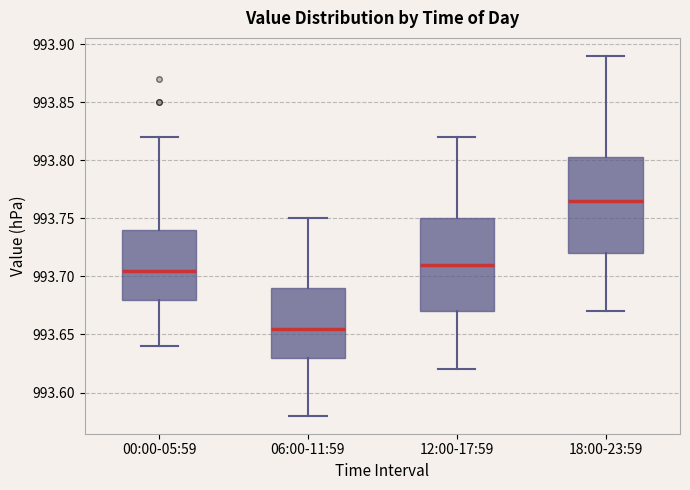

Which box has the highest median line?

18:00-23:59